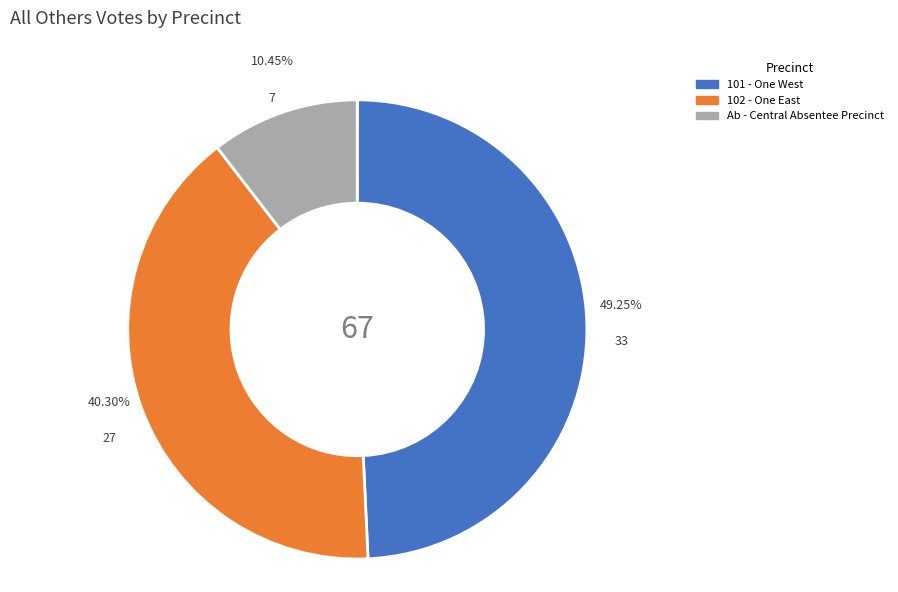

Is there any slice that represents more than half of the pie?

No